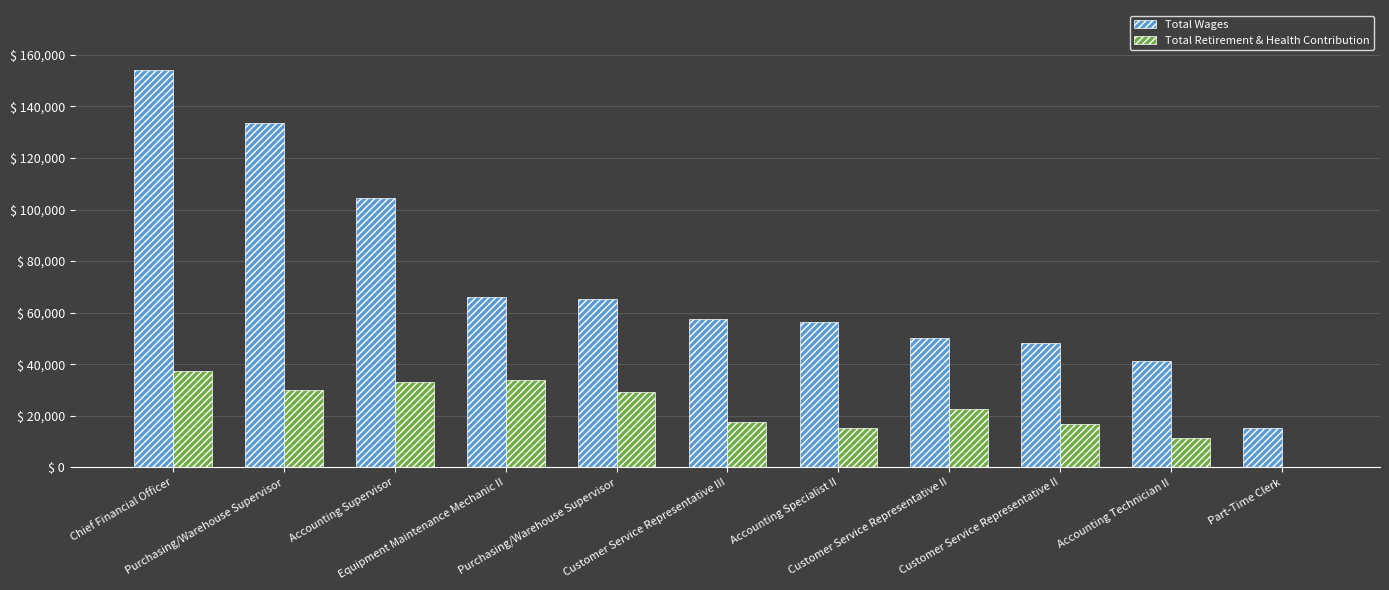

What are all the series names shown in the legend?

Total Wages, Total Retirement & Health Contribution